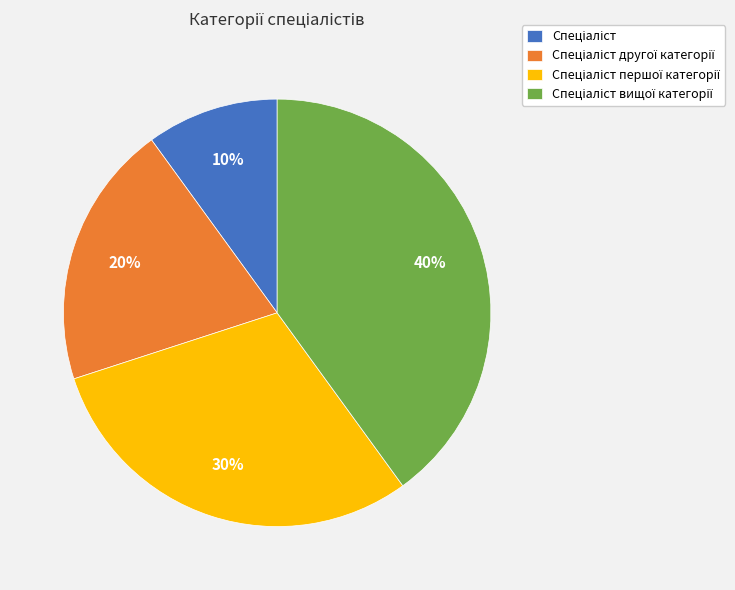

To the nearest percent, what is the difference between the largest and smallest slice percentages?

30%